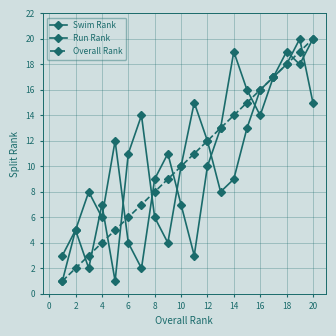

Is this an area chart (filled region under the line)?

No